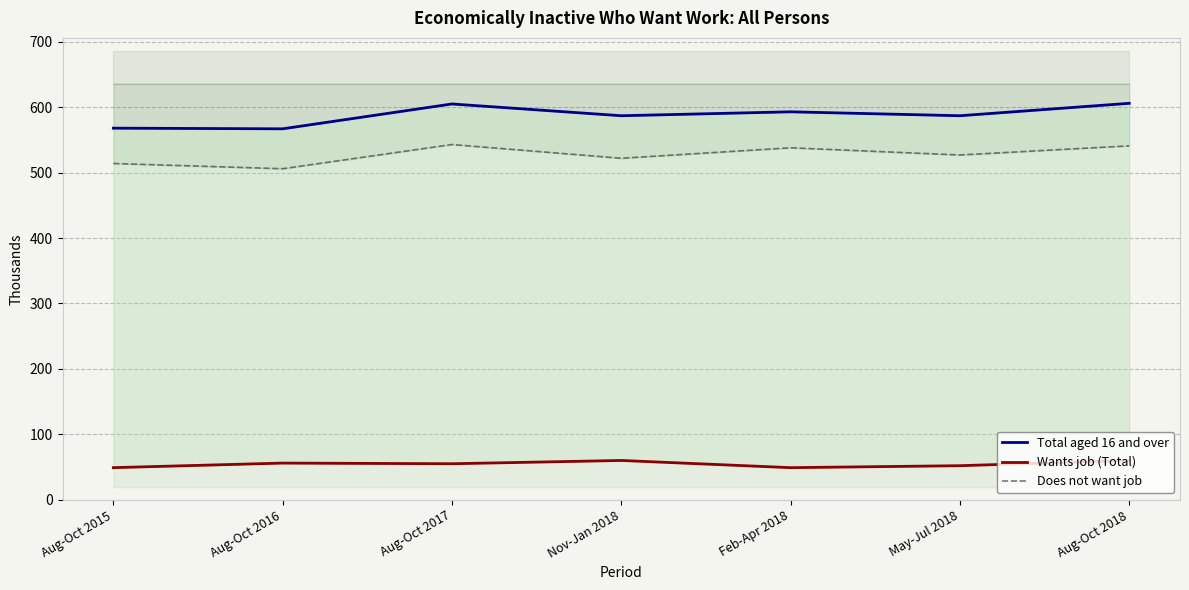

What is the difference between the second highest and minimum values in the Total aged 16 and over series?

38